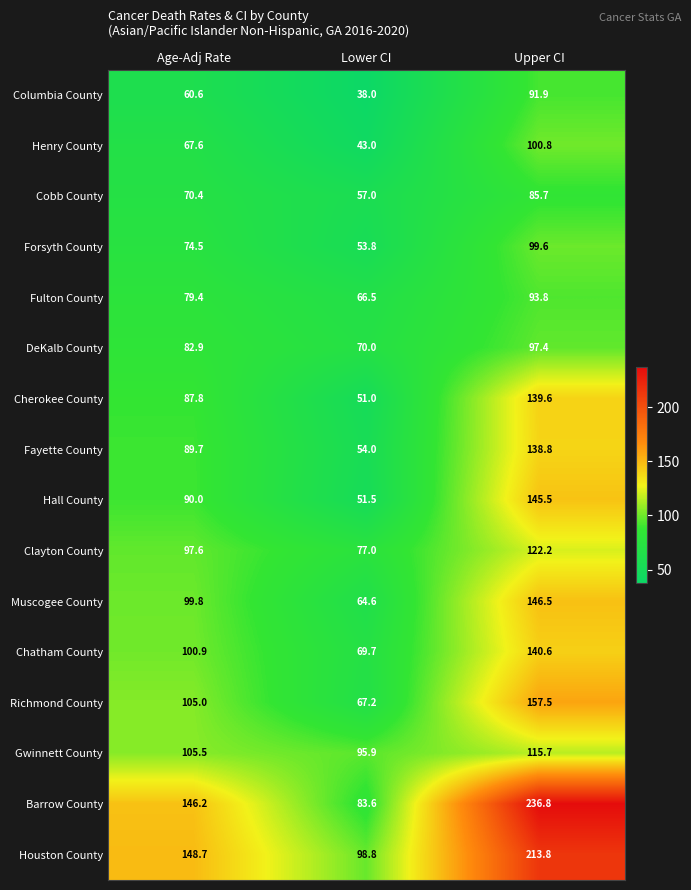

At which label is Hall County closest to 98?

Age-Adj Rate